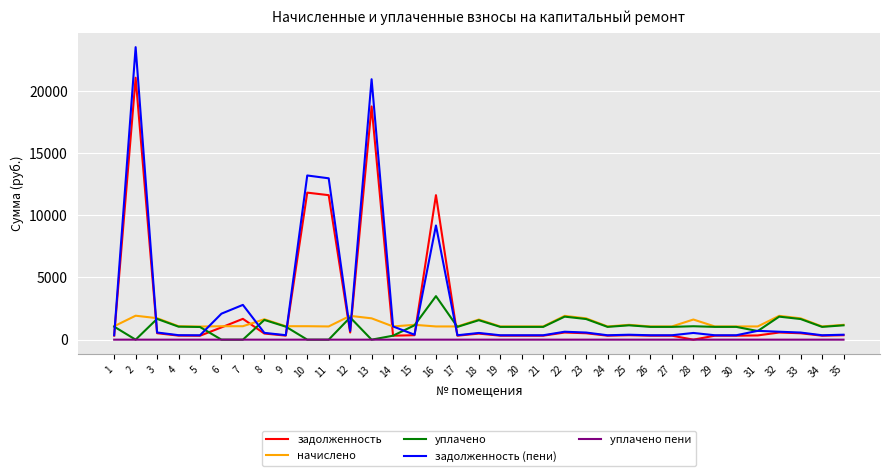

List the series in order of their peak value, lowest first.

уплачено пени, начислено, уплачено, задолженность, задолженность (пени)